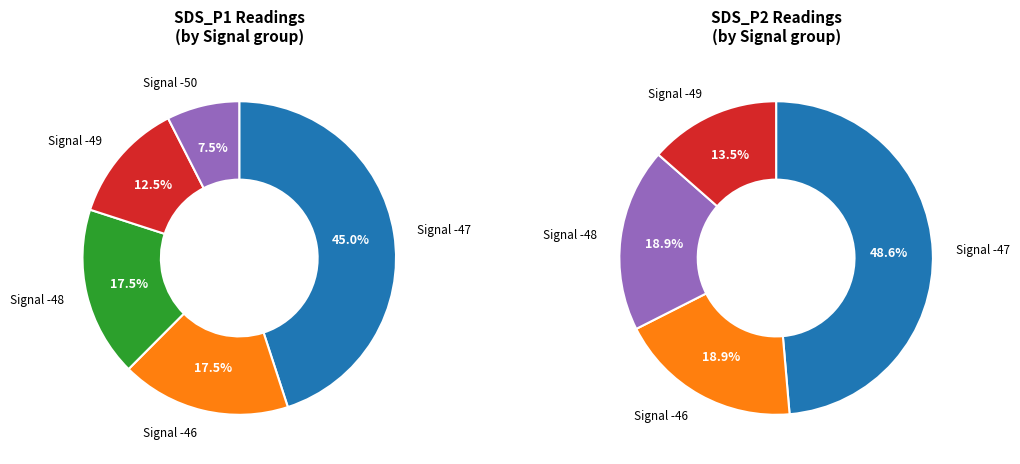

True or false: 23 accounts for 8% of the total.

False